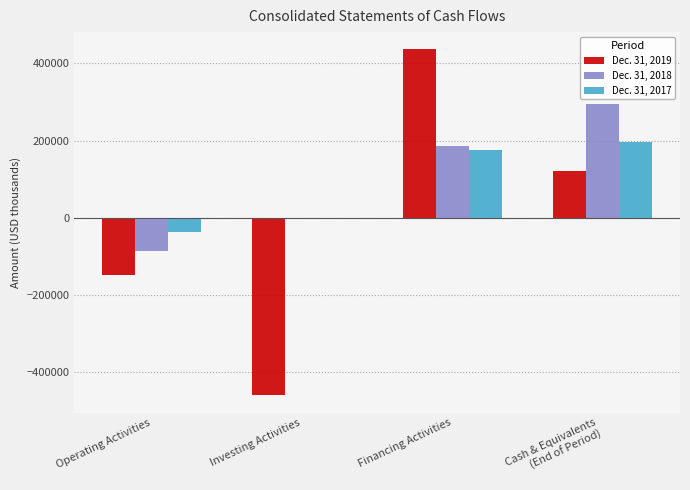

What is the approximate value of Dec. 31, 2019 at Financing Activities, to the nearest 50?

436350